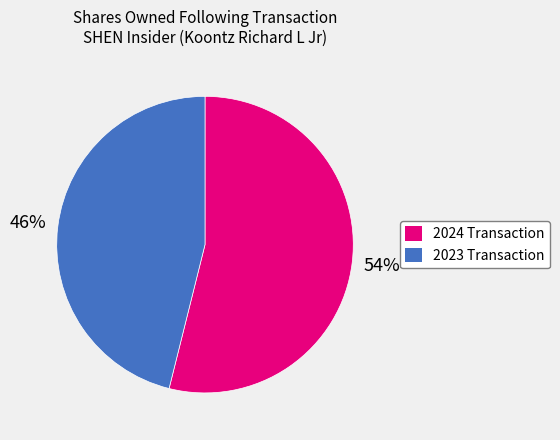

The 2024 Transaction slice represents 48% of the pie. True or false?

False